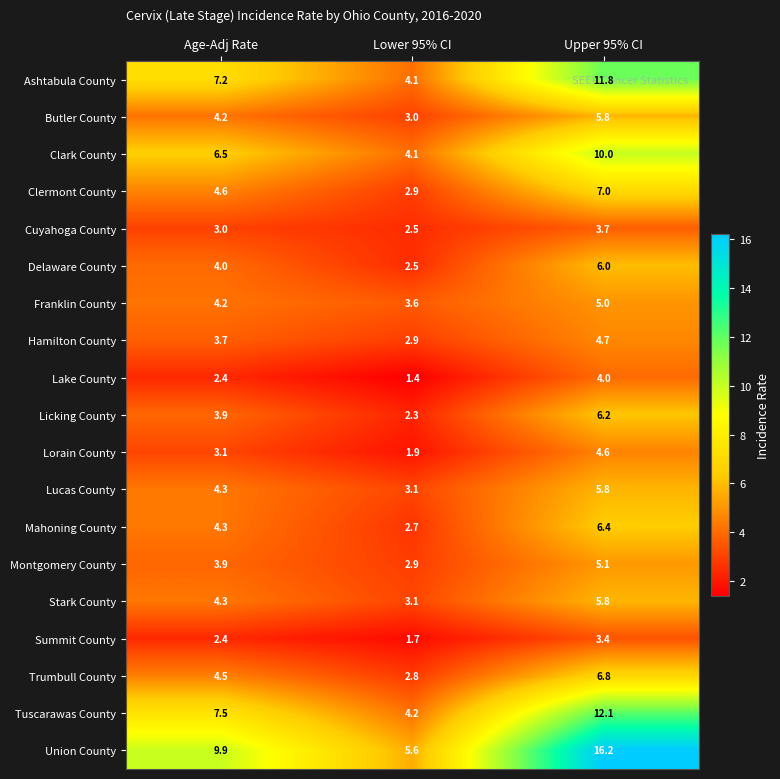

Rank the categories by Cuyahoga County value from highest to lowest.

Upper 95% CI, Age-Adj Rate, Lower 95% CI